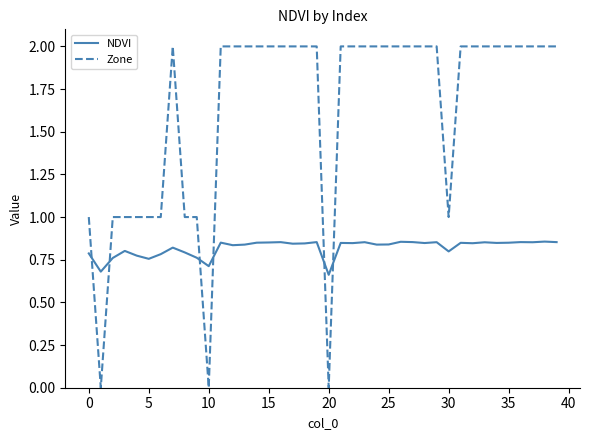

True or false: Zone and NDVI cross at least once.

True